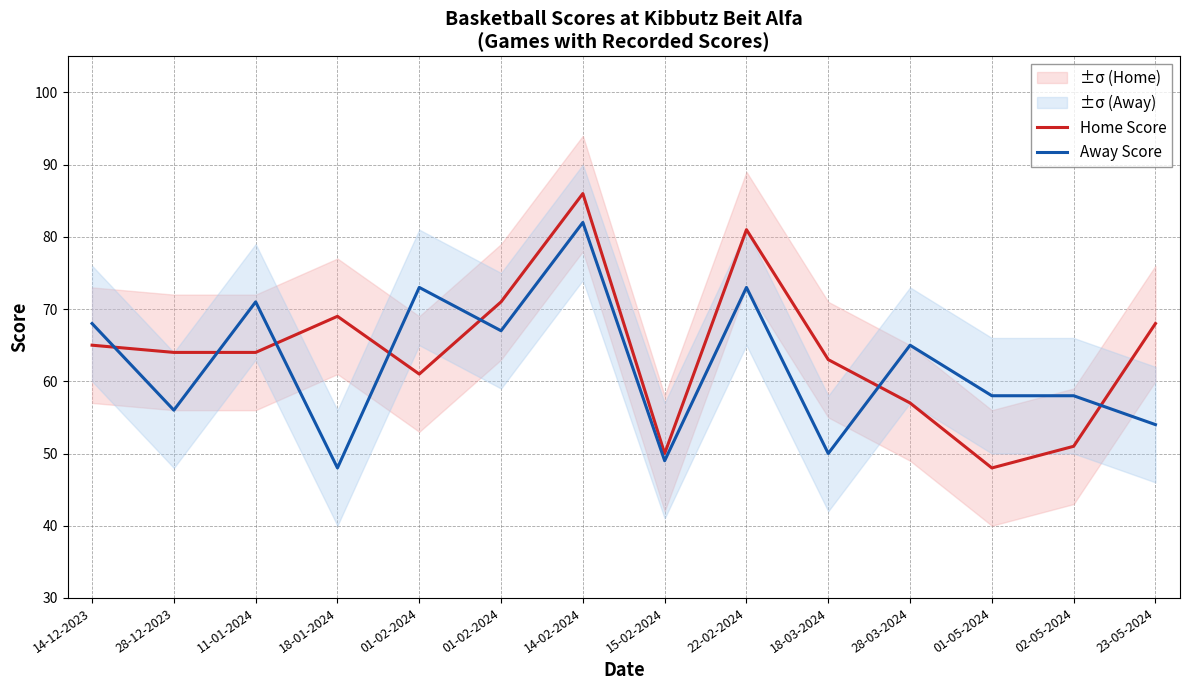

What is the difference between the Away Score values at 15-02-2024 and 22-02-2024?

24